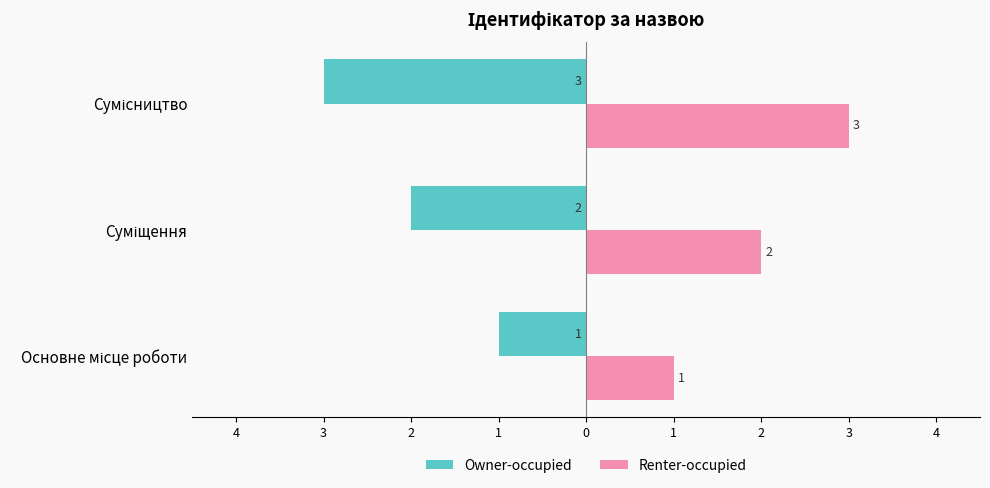

What are all the series names shown in the legend?

Owner-occupied, Renter-occupied